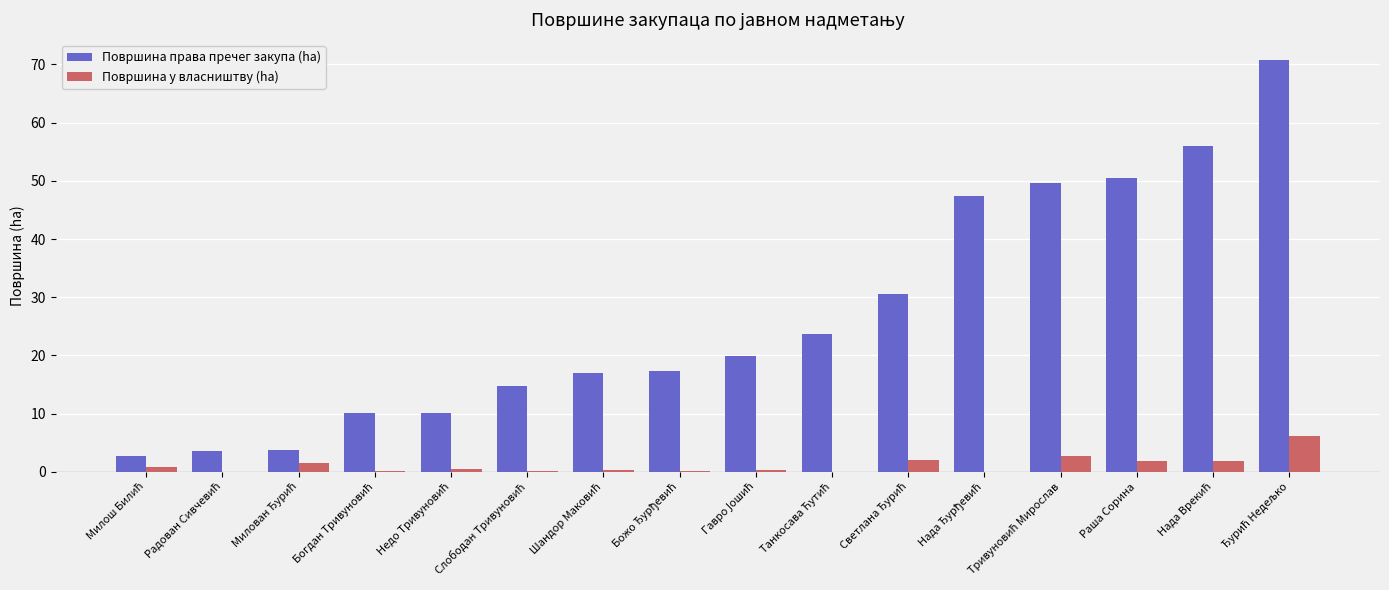

How many groups of bars are there?

16